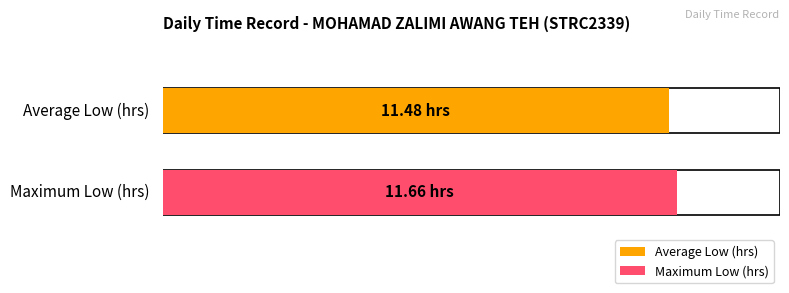

The value at 20-Sat is 3.2. True or false?

False